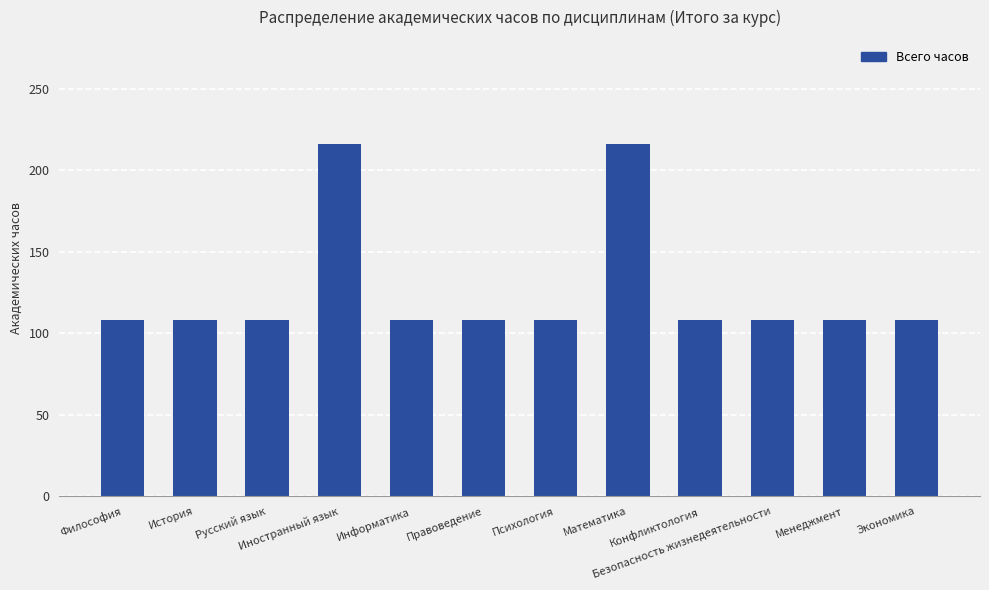

What is the value of the 9th bar from the left?

108